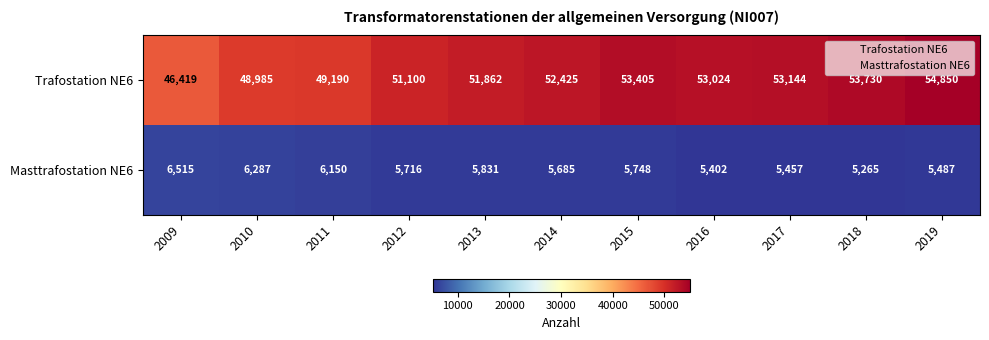

At which category does the chart reach its minimum across all series?

2018